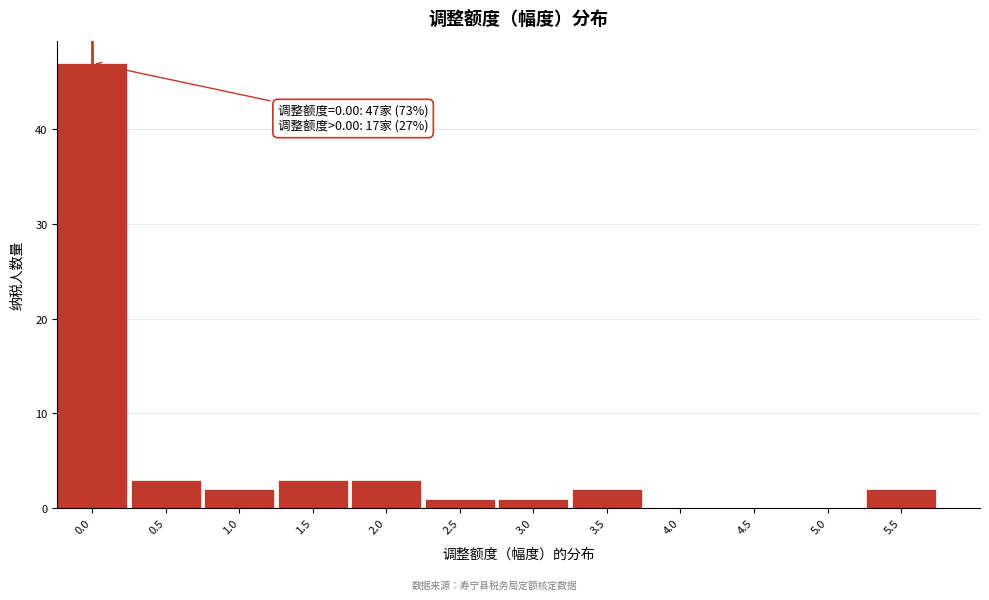

Reading left to right, extract all data points from this chart.

0.0=47	0.5=3	1.0=2	1.5=3	2.0=3	2.5=1	3.0=1	3.5=2	4.0=0	4.5=0	5.0=0	5.5=2